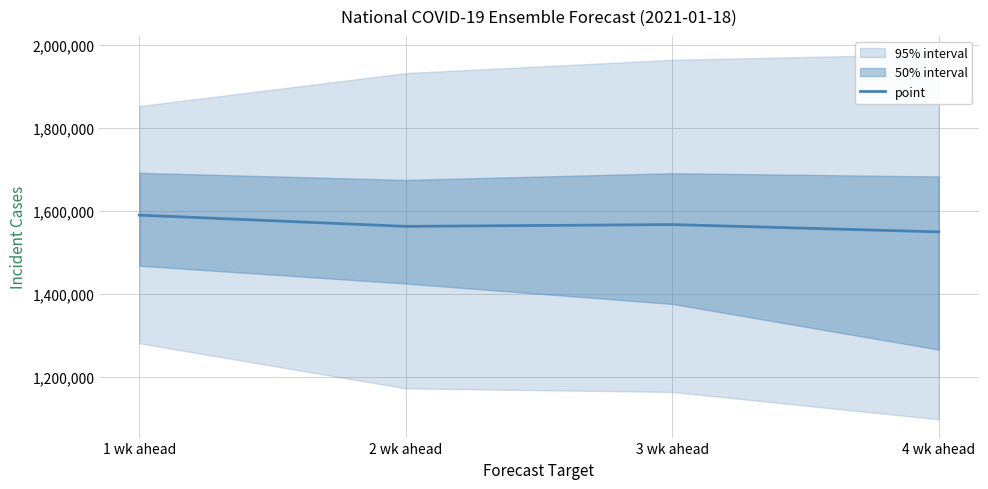

At which label is the value closest to 1569930?

3 wk ahead